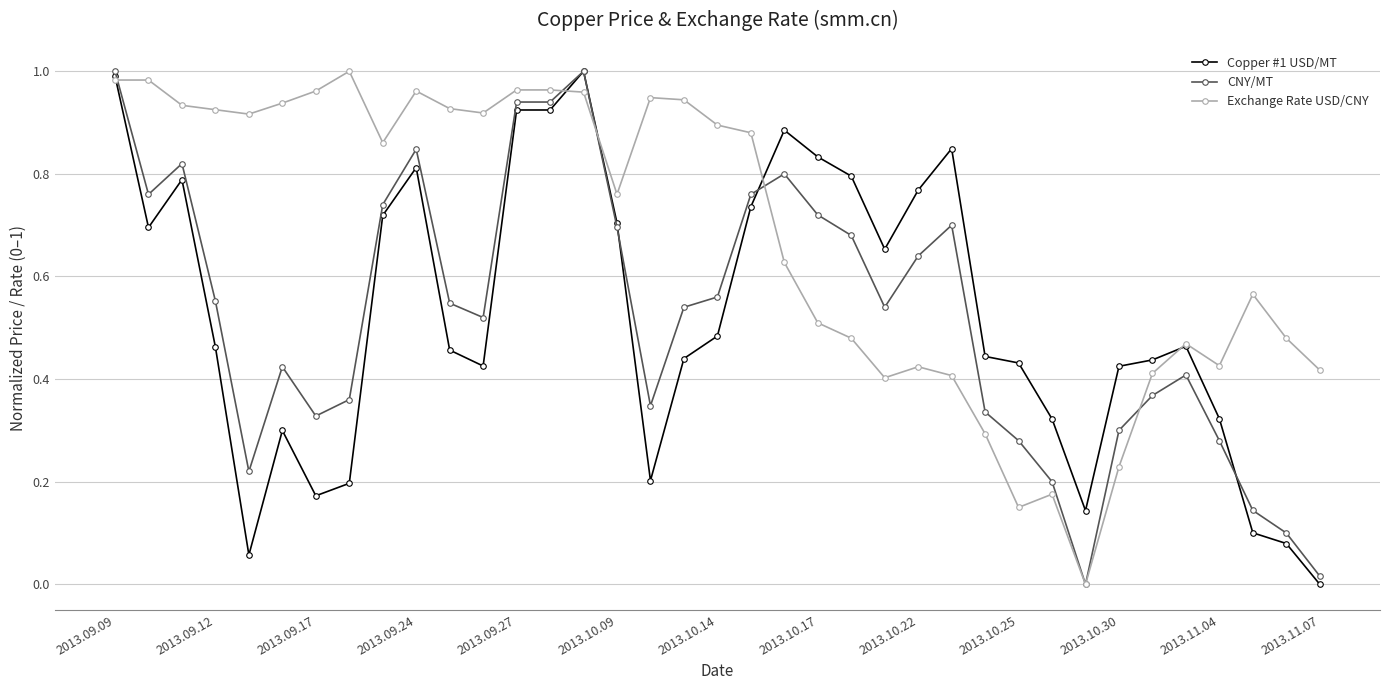

After their last crossing, which series has the higher values: CNY/MT or Copper #1 USD/MT?

CNY/MT